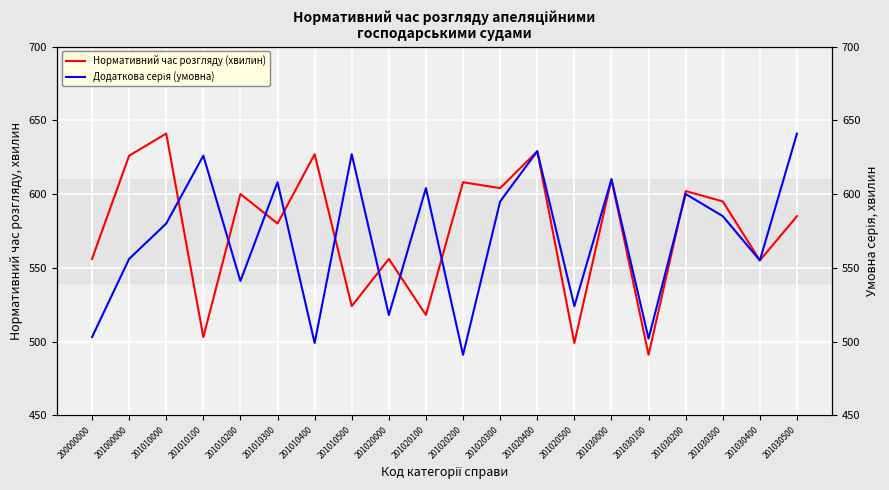

At which label is Додаткова серія (умовна) closest to 566?

201000000